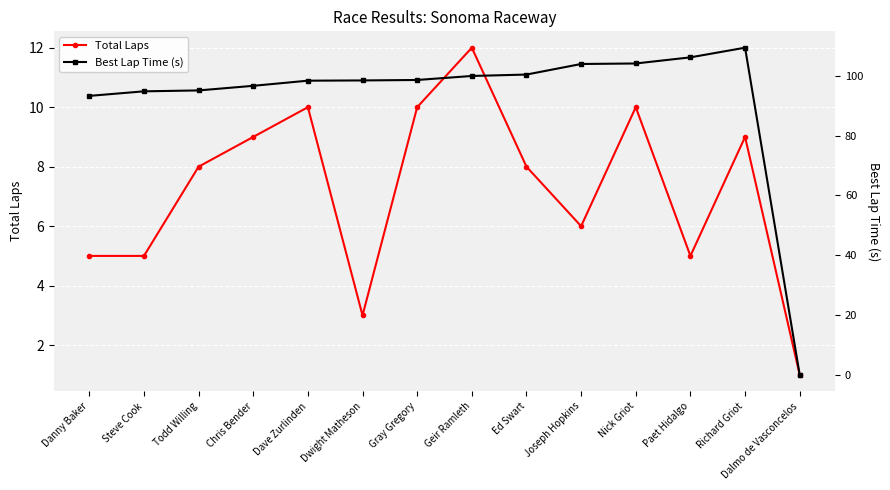

What is the difference between the maximum and minimum values in the Total Laps series?

11